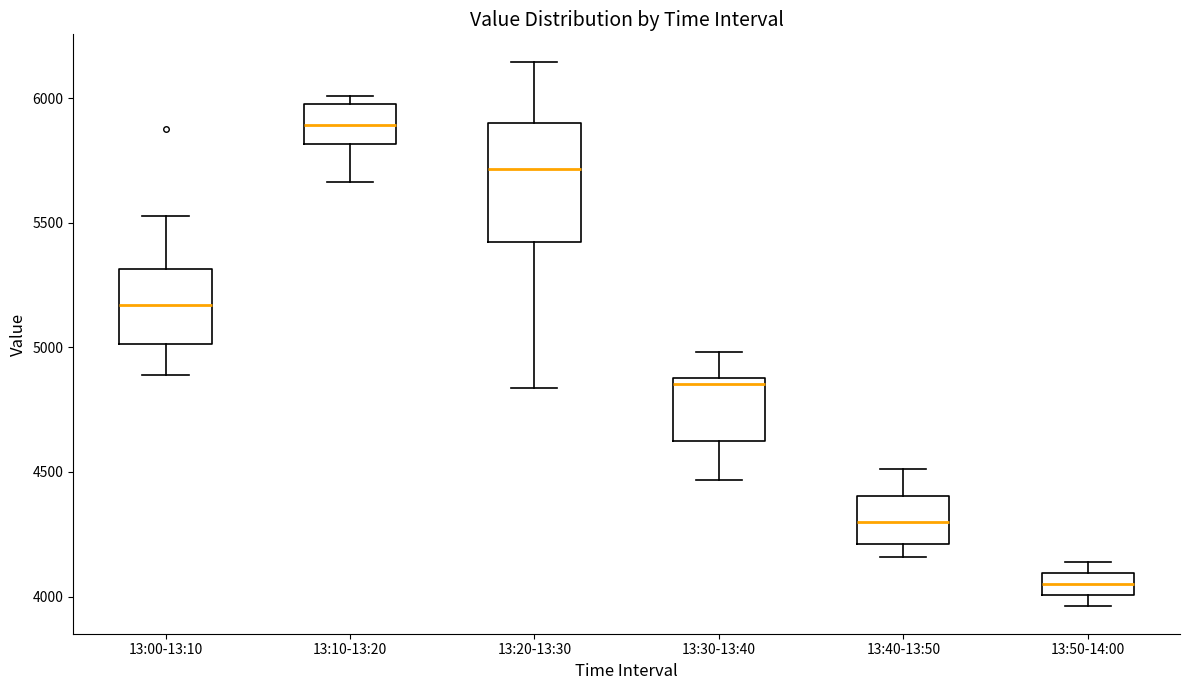

Which box's median line is the highest?

13:10-13:20